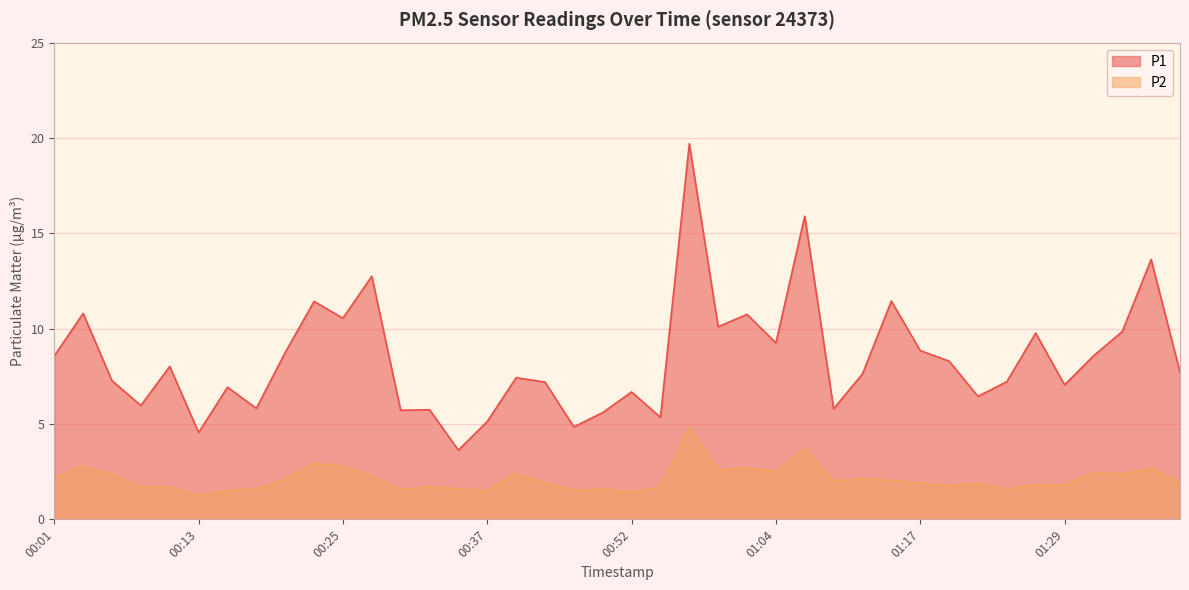

The P2 series shows 3.7 at 01:02. True or false?

False